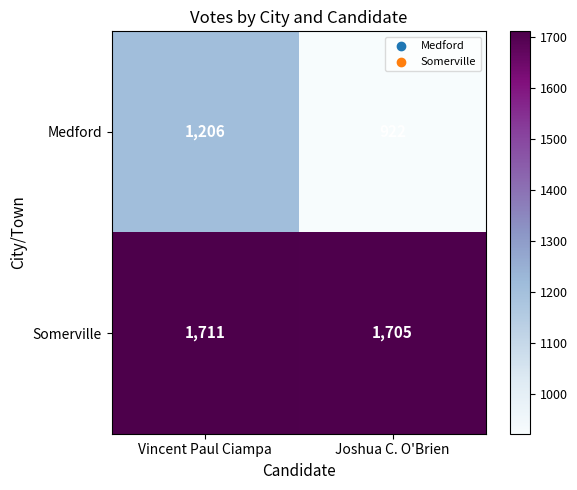

What is the sum of the Medford values at Joshua C. O'Brien and Vincent Paul Ciampa?

2128